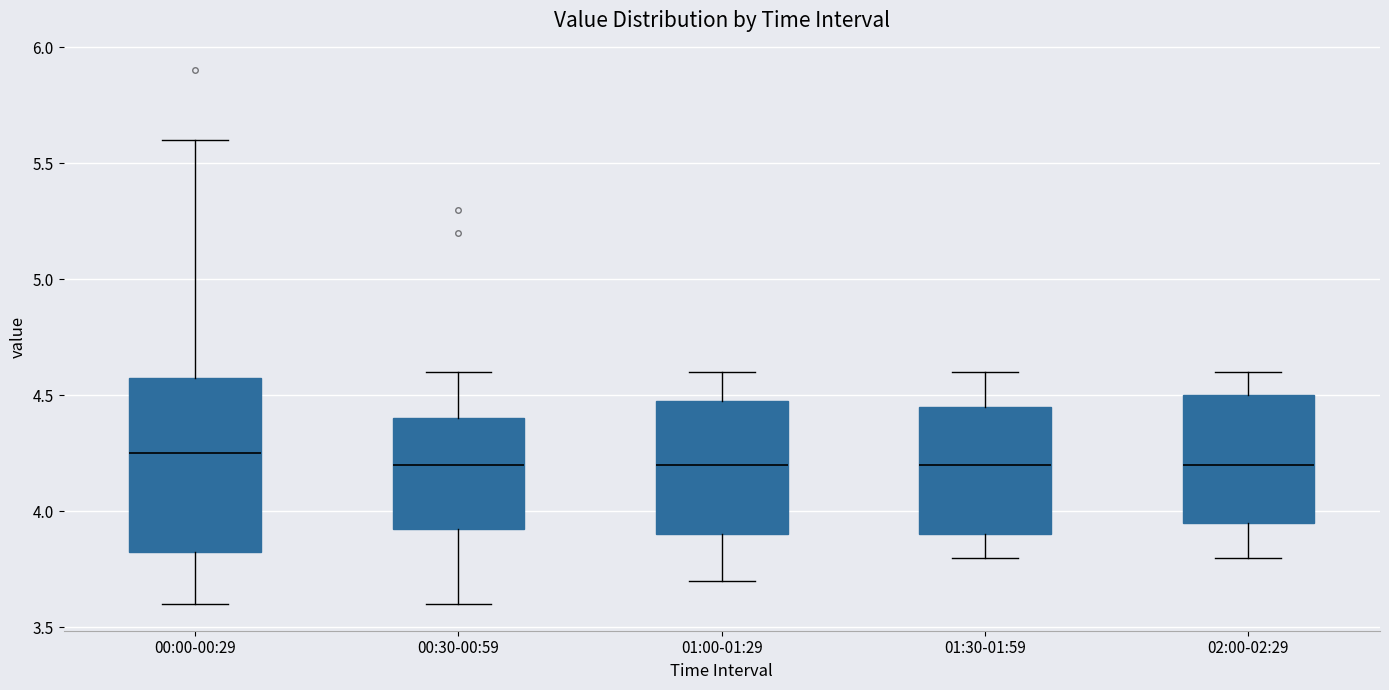

Where is the lower edge of the box for 00:30-00:59 on the y-axis? The values are not printed on the chart, so give them approximately, as read against the axis.

3.95